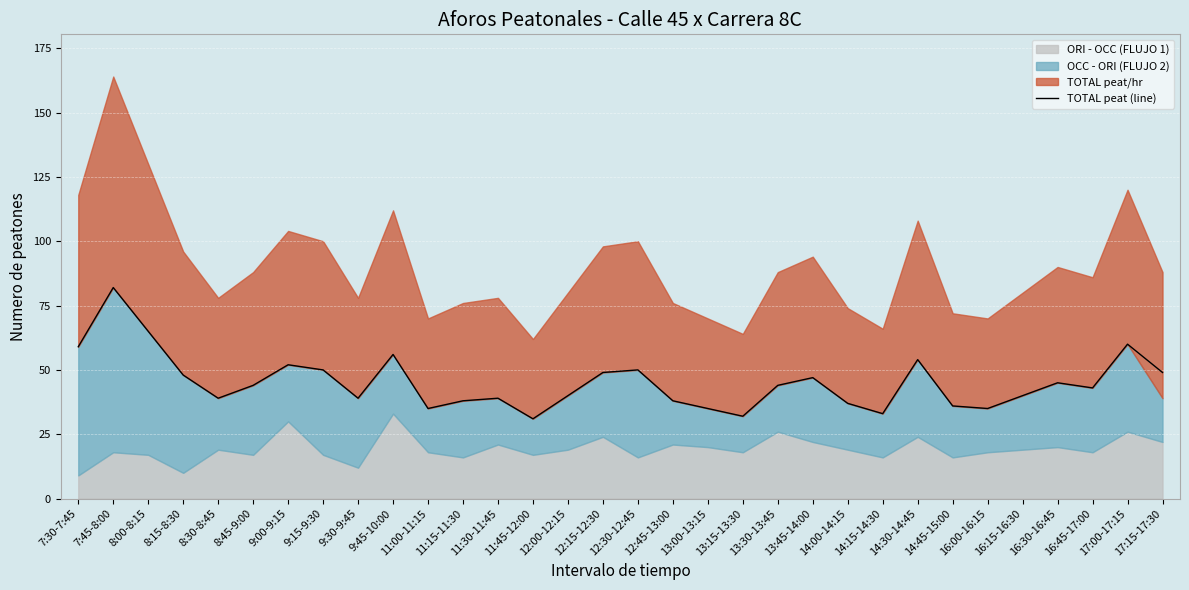

What is the change in value from 13:30-13:45 to 16:30-16:45?

+1